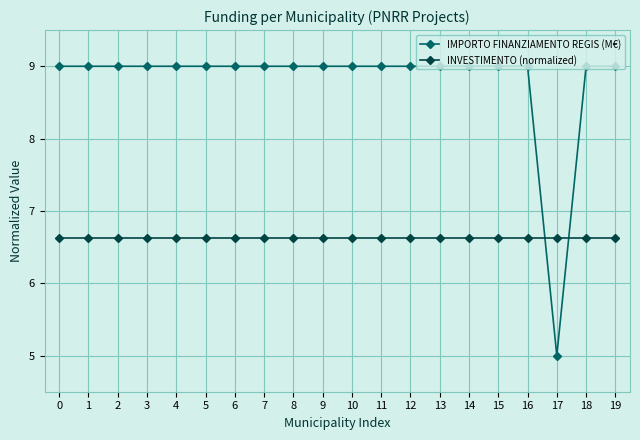

What is the greatest value displayed?

9.0